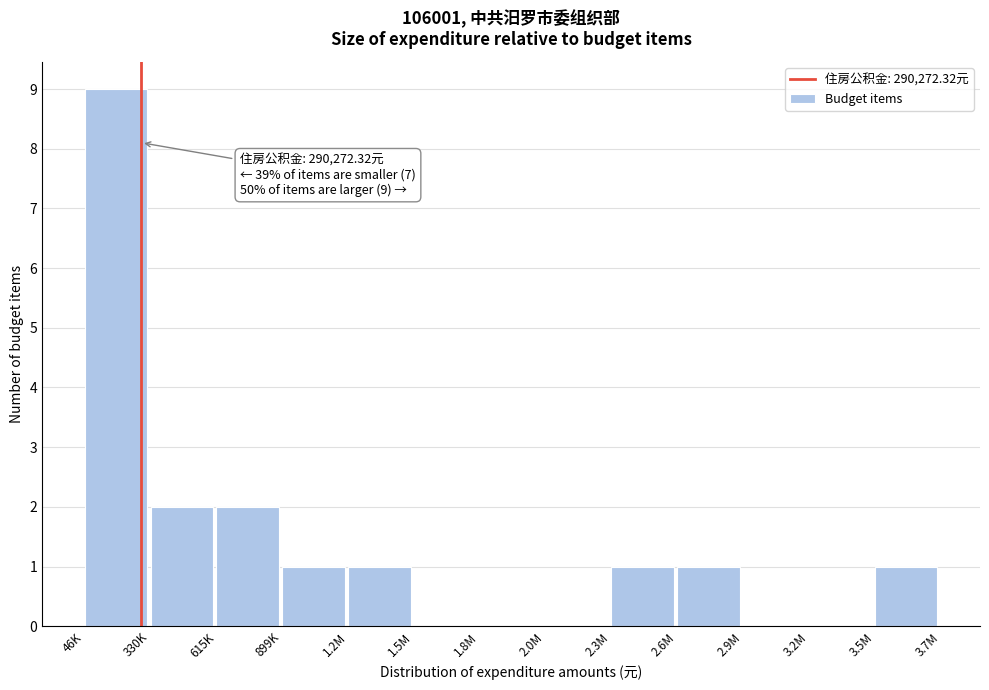

Reading left to right, transcribe all the data shown in this chart.

46K=9	330K=2	615K=2	899K=1	1.2M=1	1.5M=0	1.8M=0	2.0M=0	2.3M=1	2.6M=1	2.9M=0	3.2M=0	3.5M=1